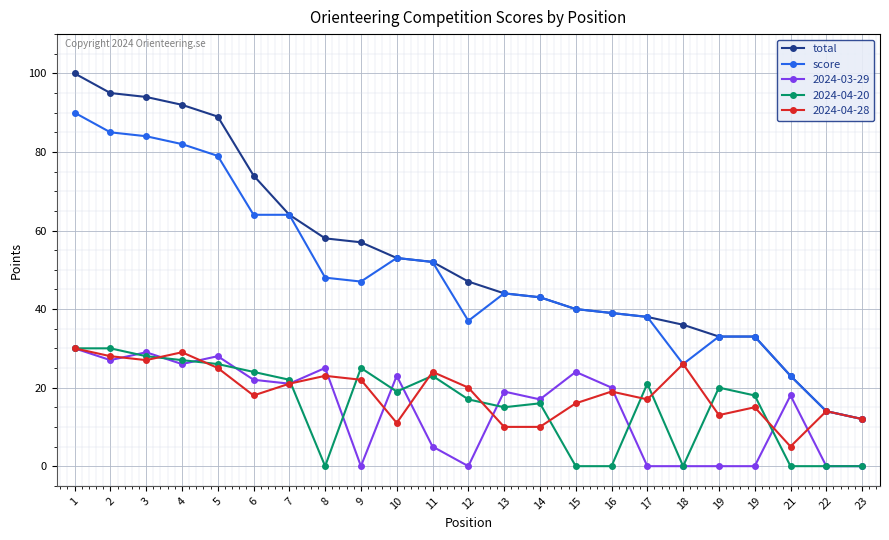

What are all the series names shown in the legend?

total, score, 2024-03-29, 2024-04-20, 2024-04-28